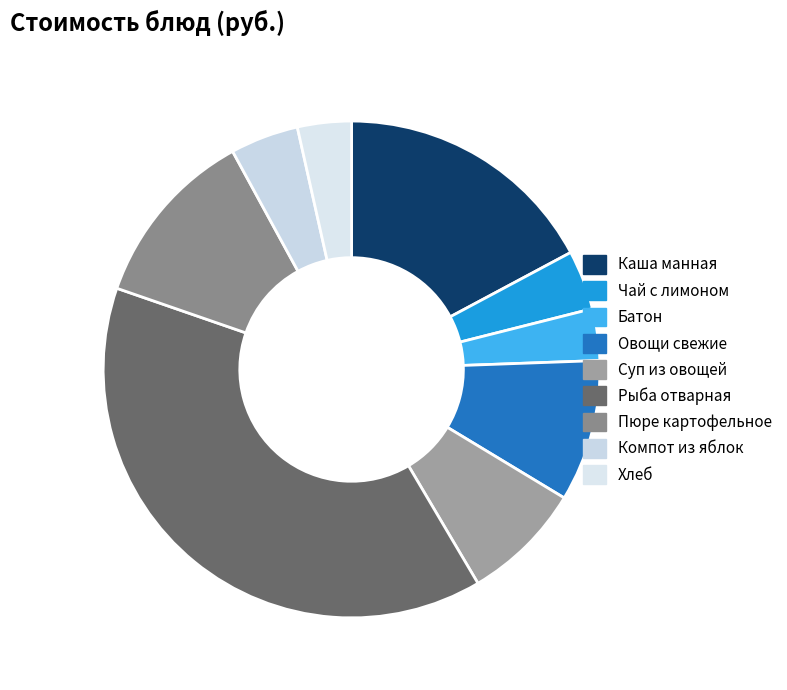

To the nearest percent, what is the difference between the largest and smallest slice percentages?

35%